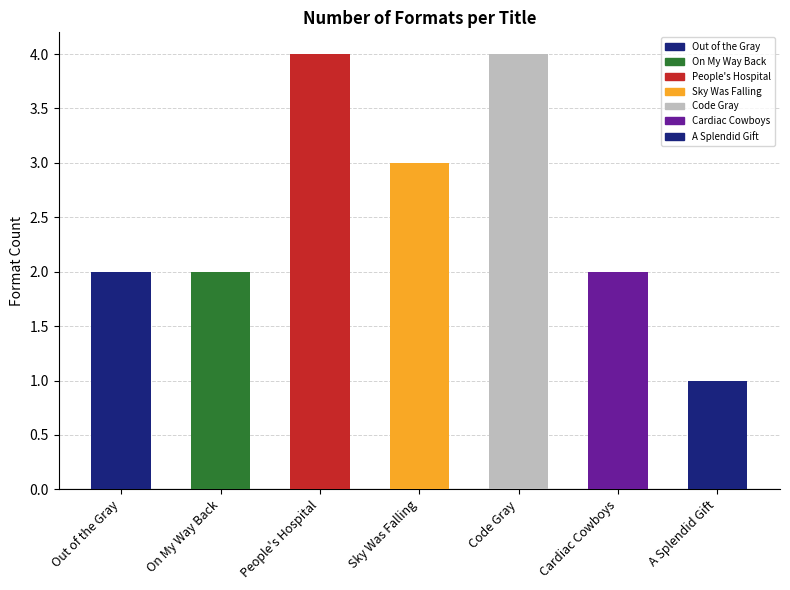

What is the value of the 7th bar from the left?

1